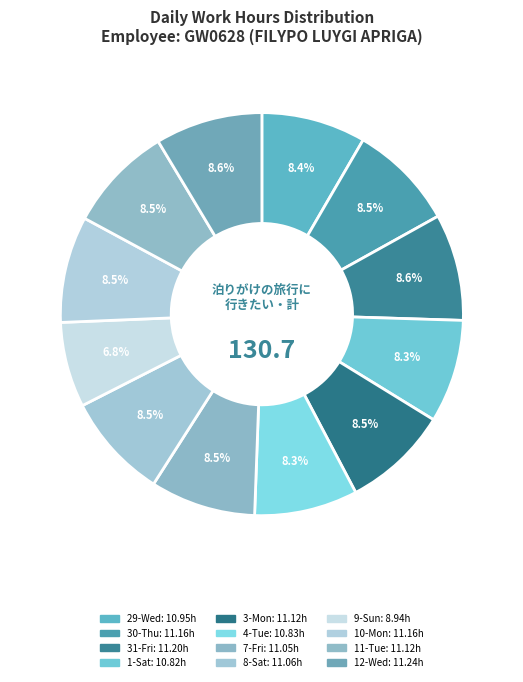

Between 11-Tue and 29-Wed, which is larger?

11-Tue